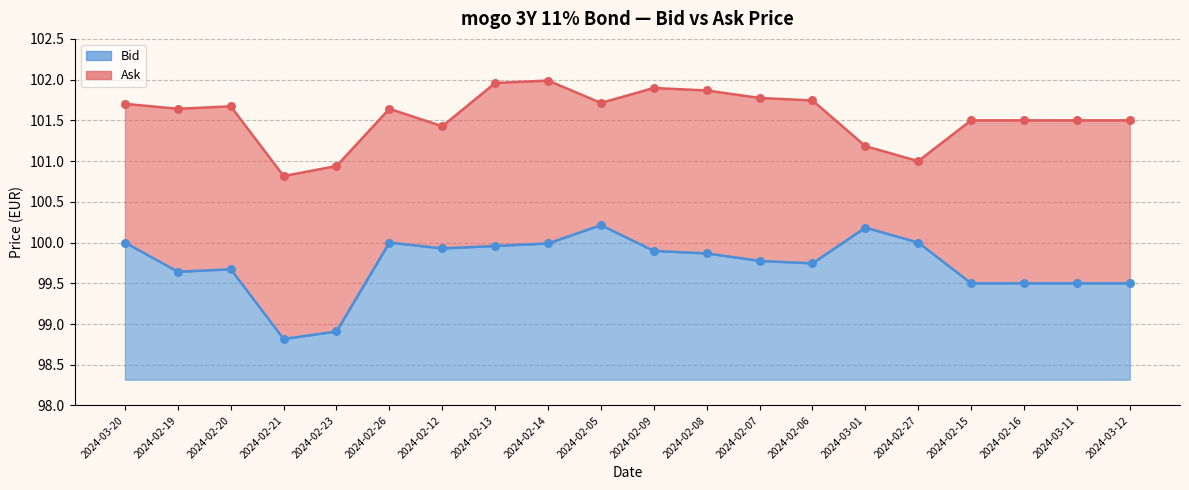

At which category is the sum across all series the highest?

2024-02-14